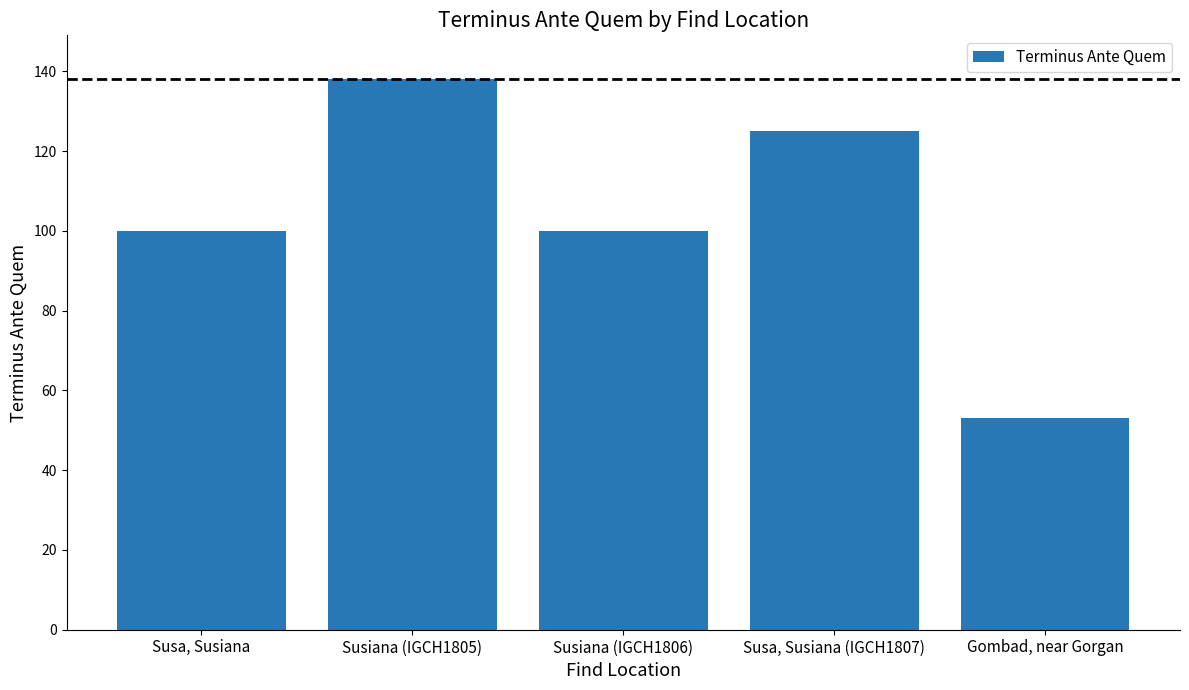

What is the ratio of the value at Susiana (IGCH1805) to the value at Susa, Susiana?

1.4